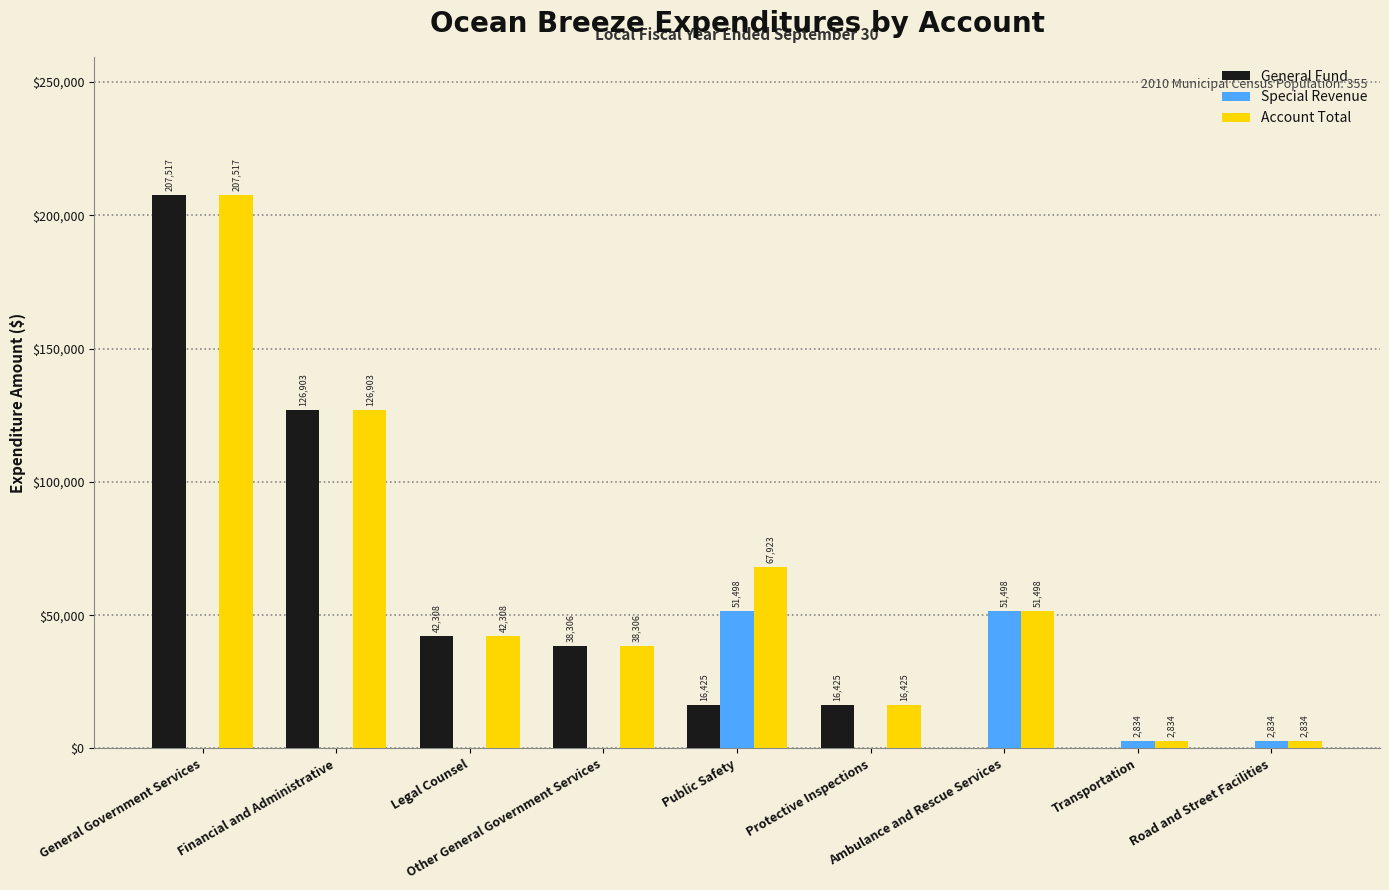

At which category is the sum across all series the highest?

General Government Services